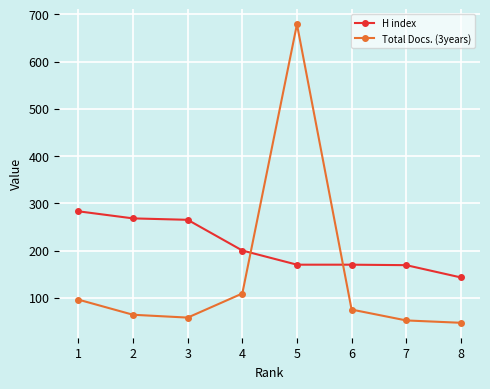

What is the approximate value of Total Docs. (3years) at 2, to the nearest 50?

50